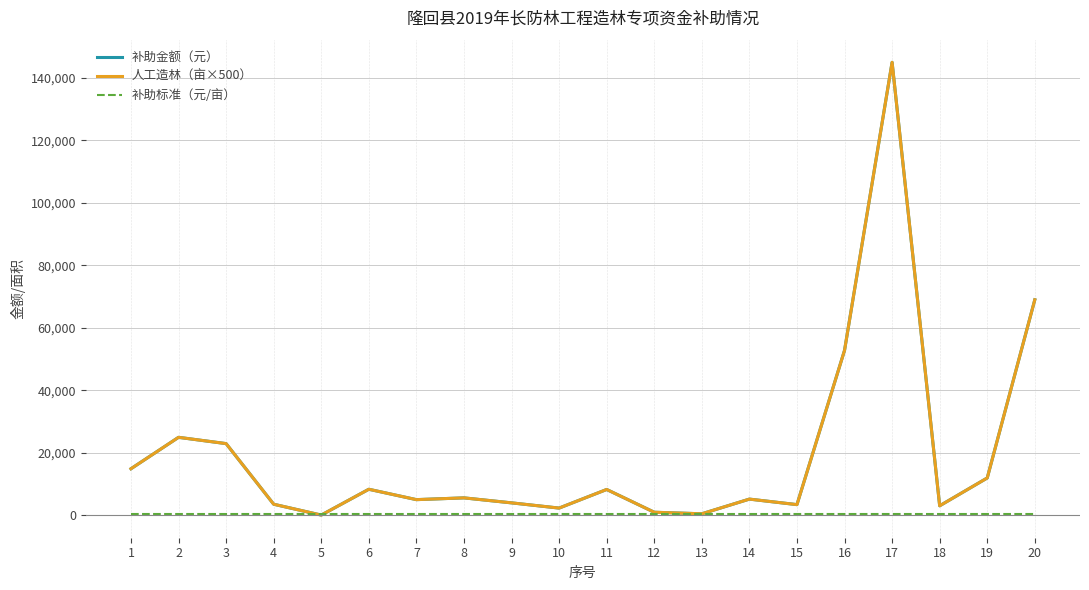

Rank the categories by 人工造林（亩×500） value from highest to lowest.

17, 20, 16, 2, 3, 1, 19, 6, 11, 8, 14, 7, 9, 4, 15, 18, 10, 12, 13, 5